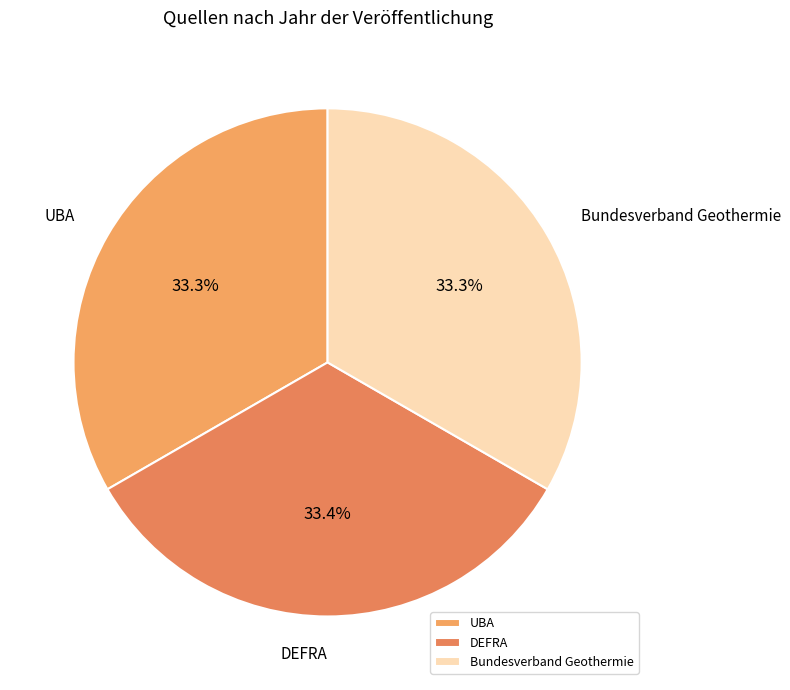

Approximately how many times larger is the value at Bundesverband Geothermie compared to UBA?

1.0